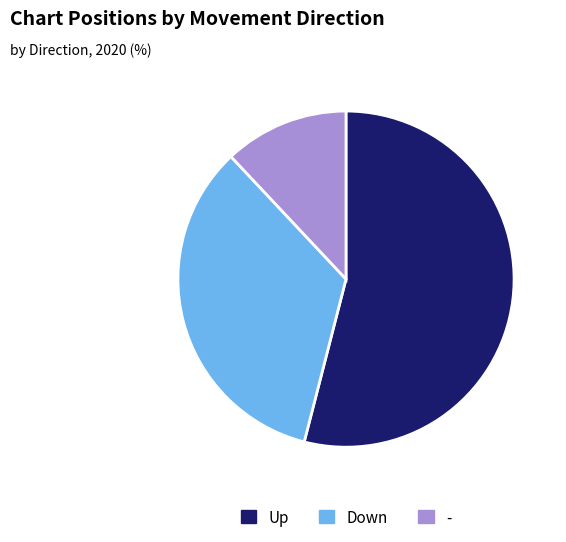

Is the sum of Up and Down greater than half?

Yes